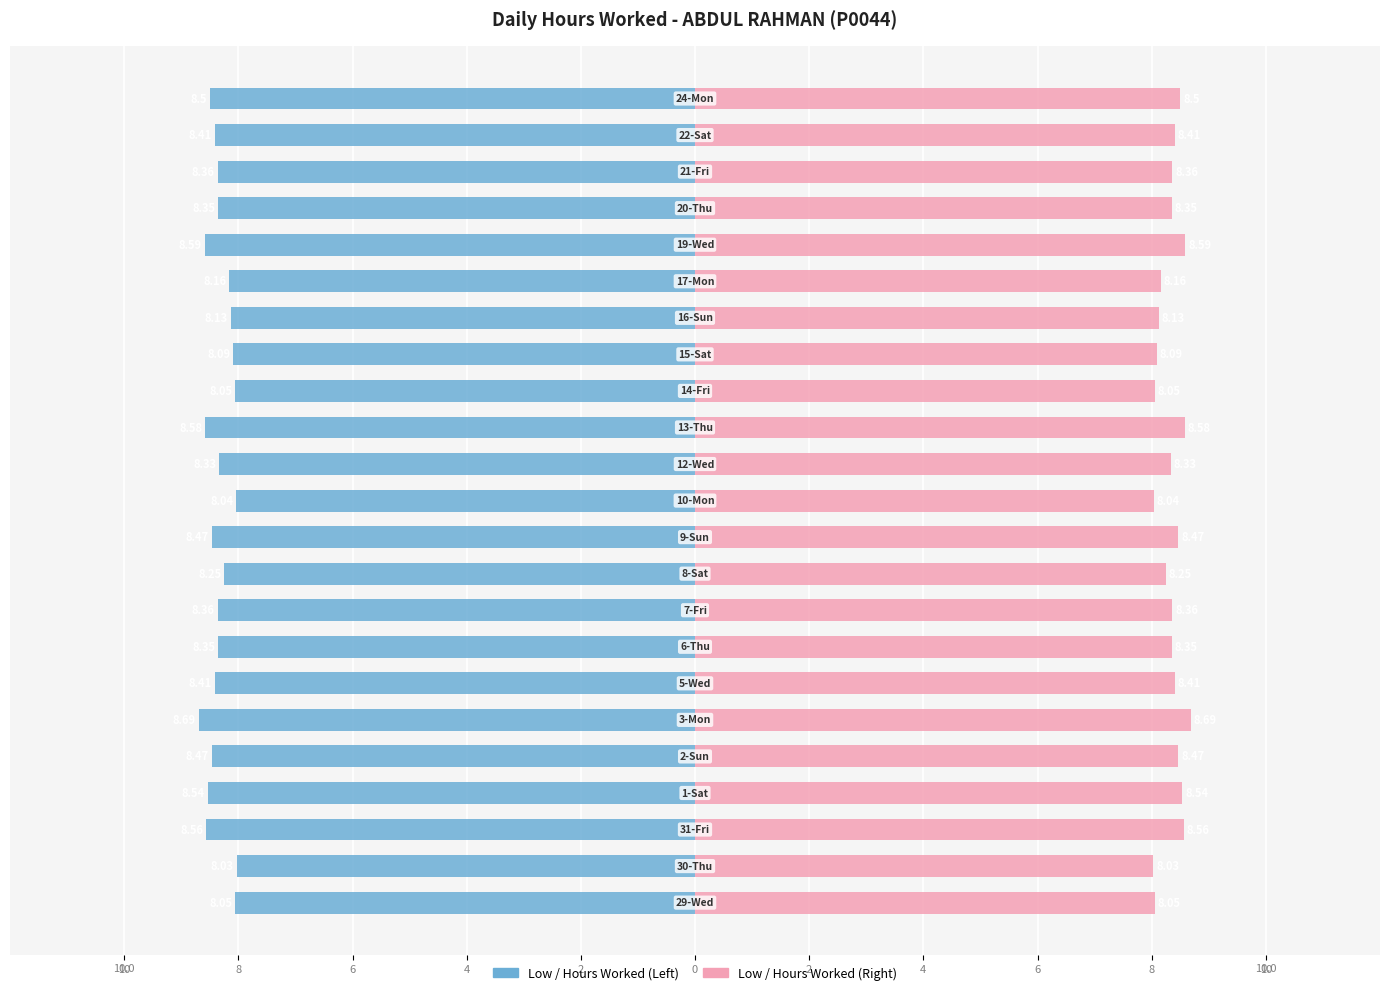

Rank the series by their average value, from lowest to highest.

Low (Hours Worked), Low (Hours Worked) Mirror